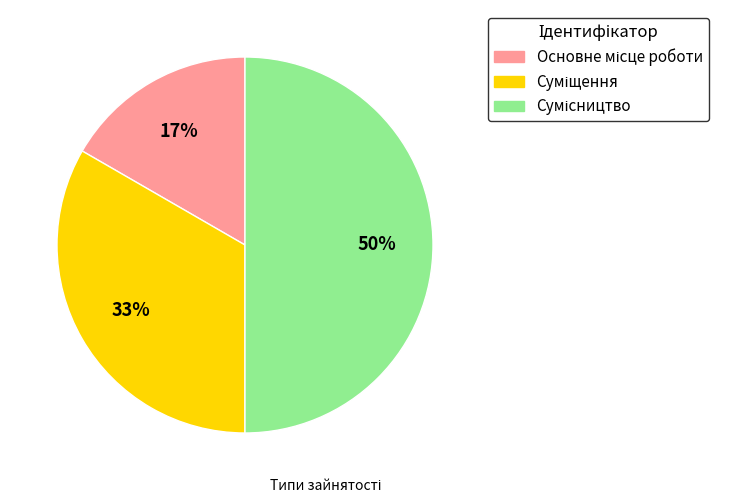

To the nearest percent, what is the difference between the largest and smallest slice percentages?

33%